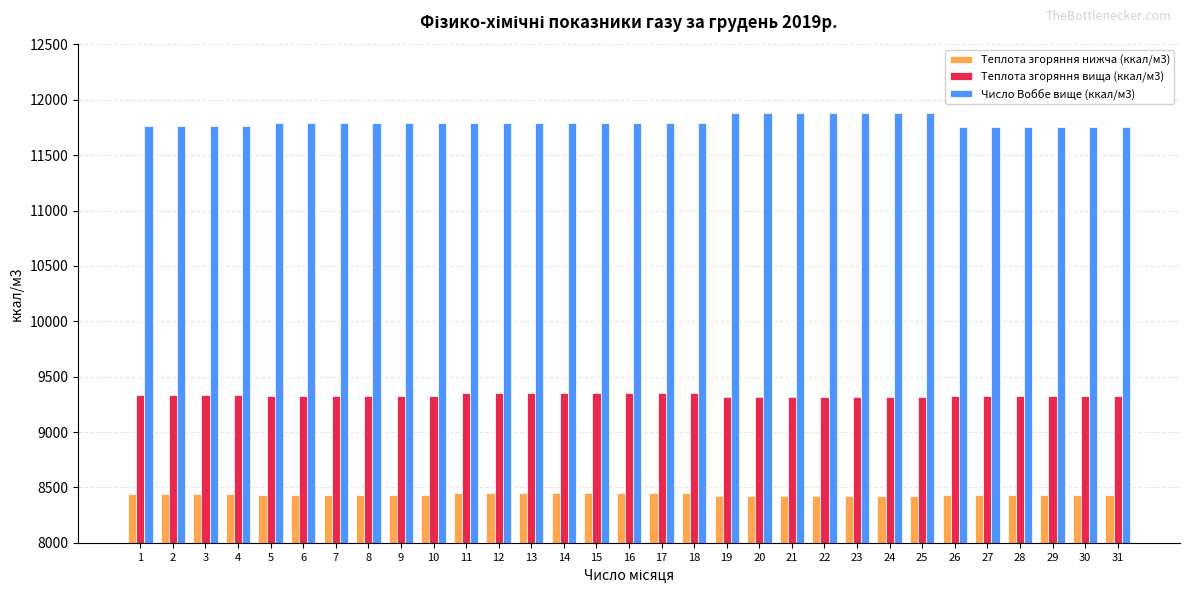

What is the total value across all series at 2?

29547.6